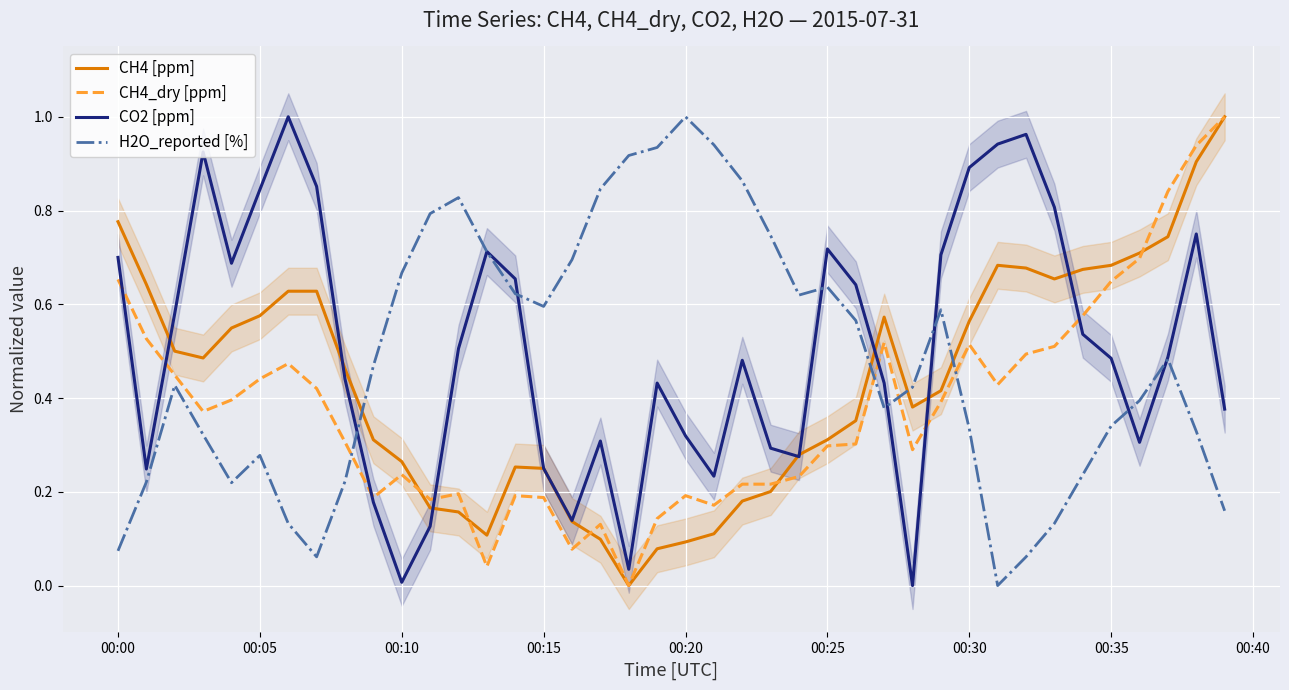

Which series has the largest total across all categories?

CO2 [ppm]